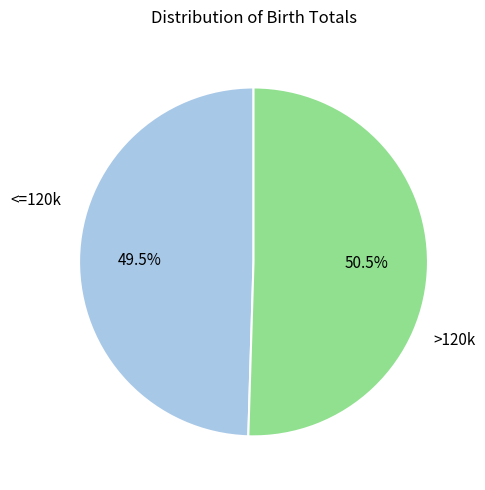

Is there any slice that represents more than half of the pie?

Yes